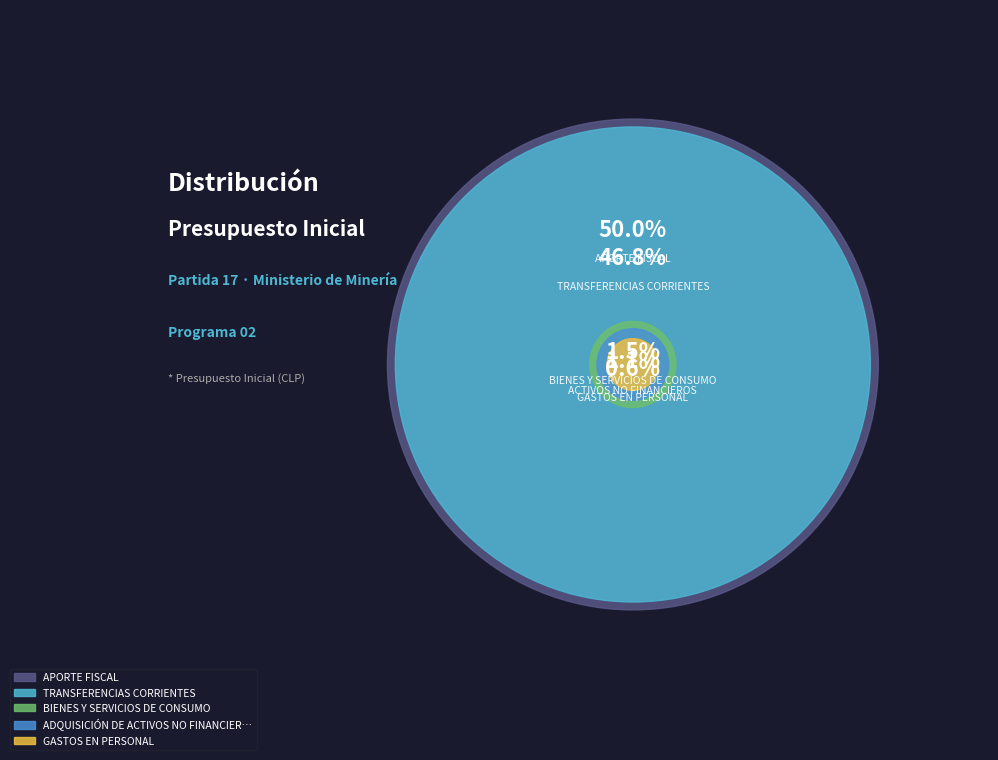

Combined, do TRANSFERENCIAS CORRIENTES and GASTOS EN PERSONAL account for over 50%?

No